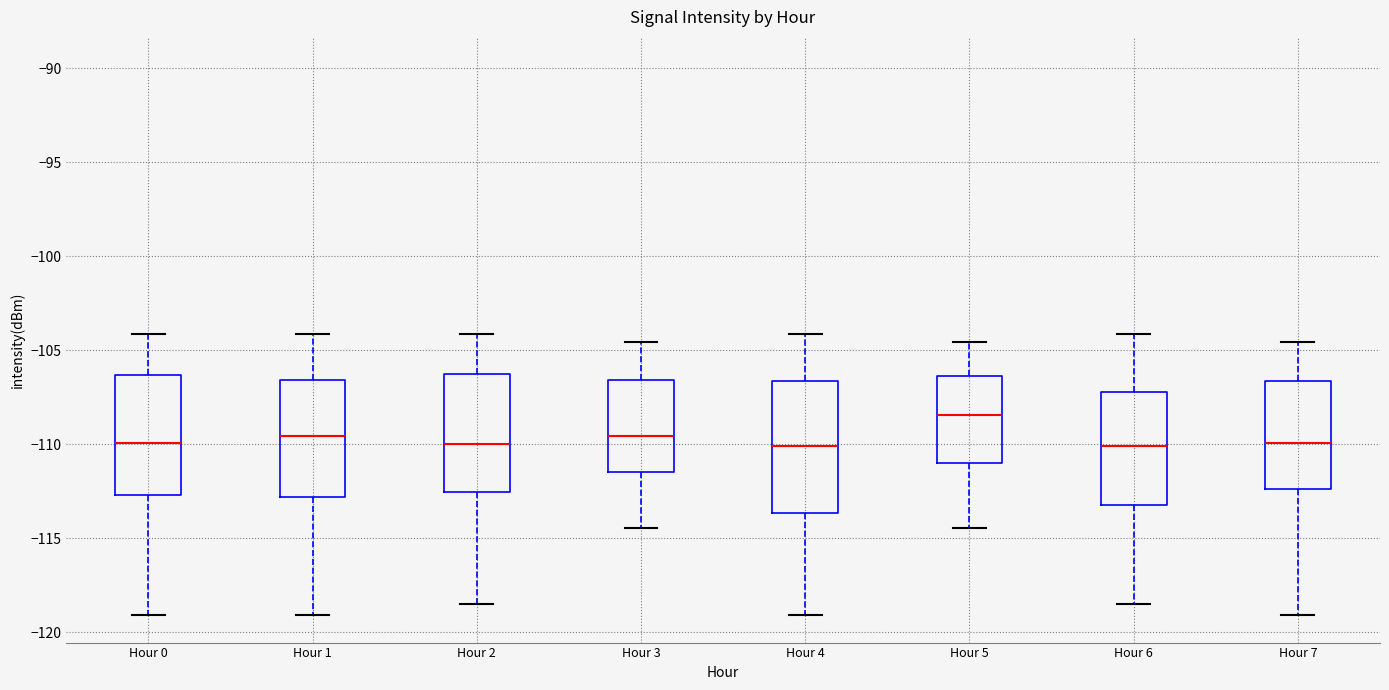

Which box is the tallest, from its lower edge to its upper edge?

Hour 4